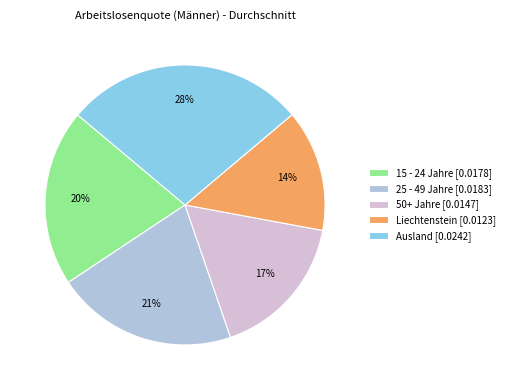

To the nearest percent, what is the difference between the Liechtenstein and 25 - 49 Jahre slice percentages?

7%